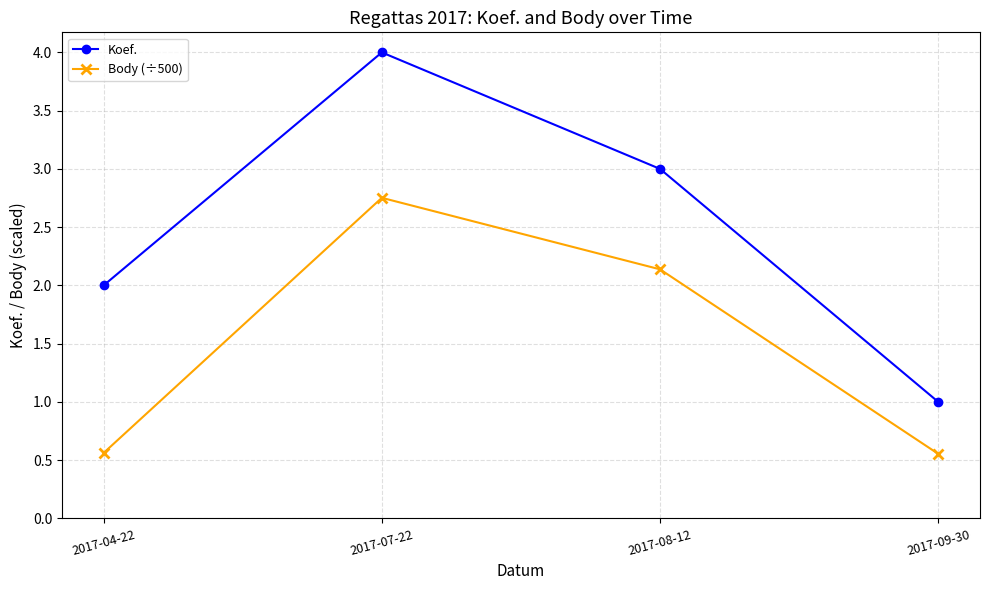

True or false: Koef. has more than 0 interior local peaks.

True